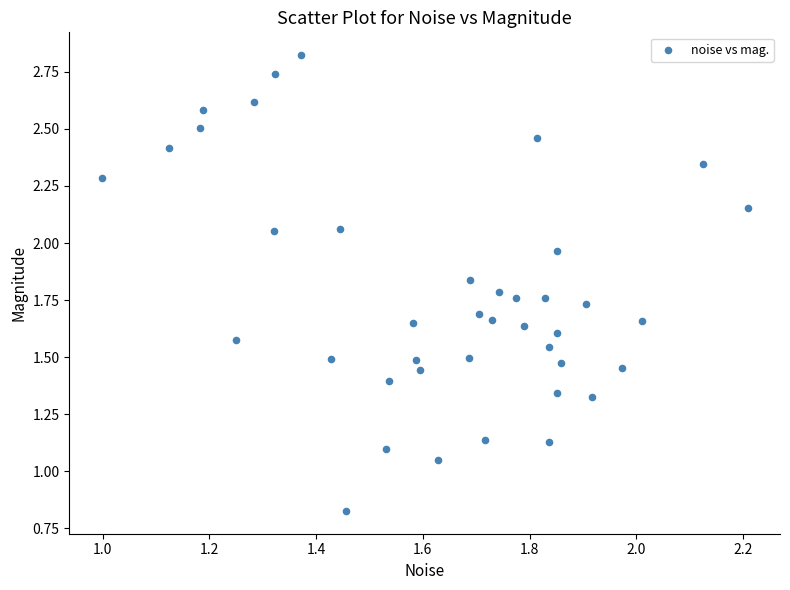

What is the range of X values (max minus min)?

1.2